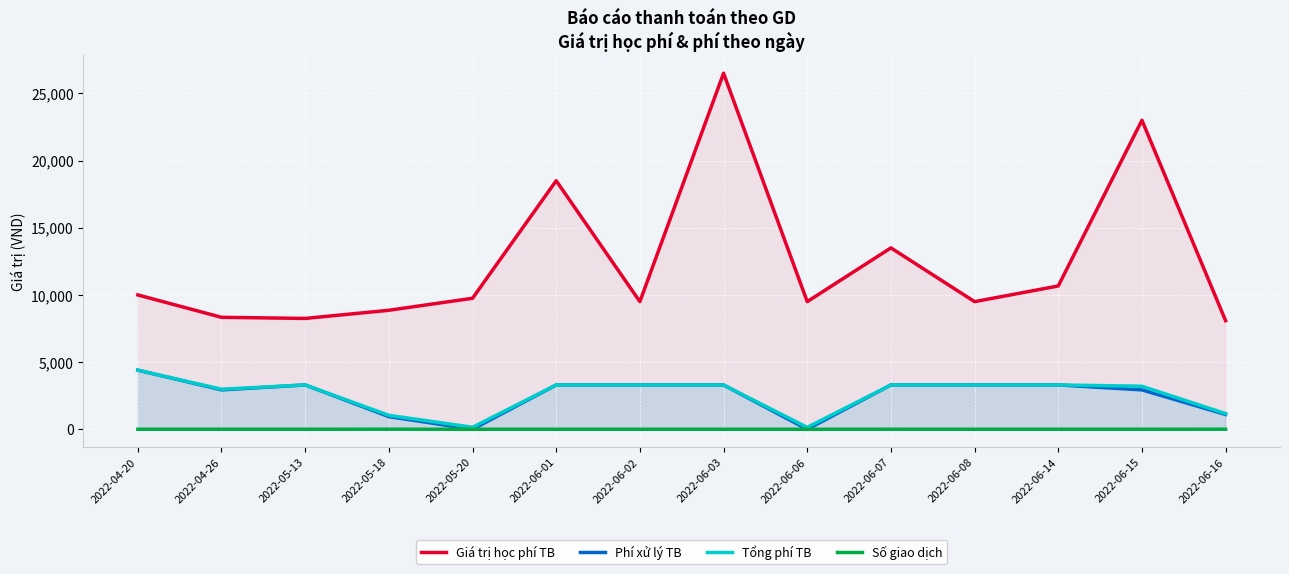

How many values in the Phí xử lý TB series are below 3300?

6